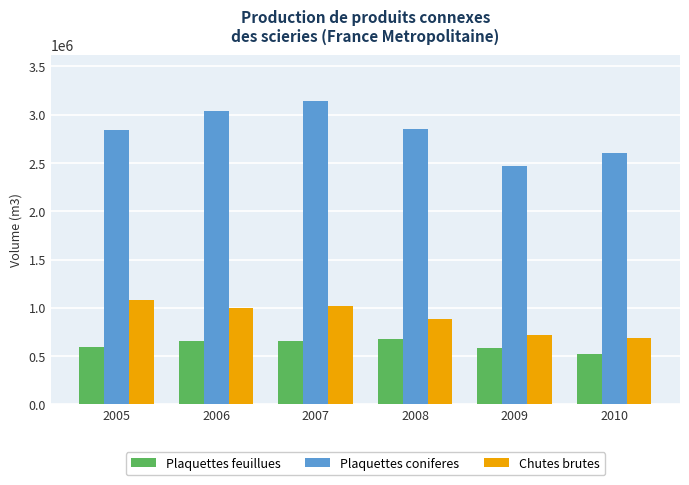

What is the approximate value of Plaquettes coniferes at 2009, to the nearest 50?

2465800